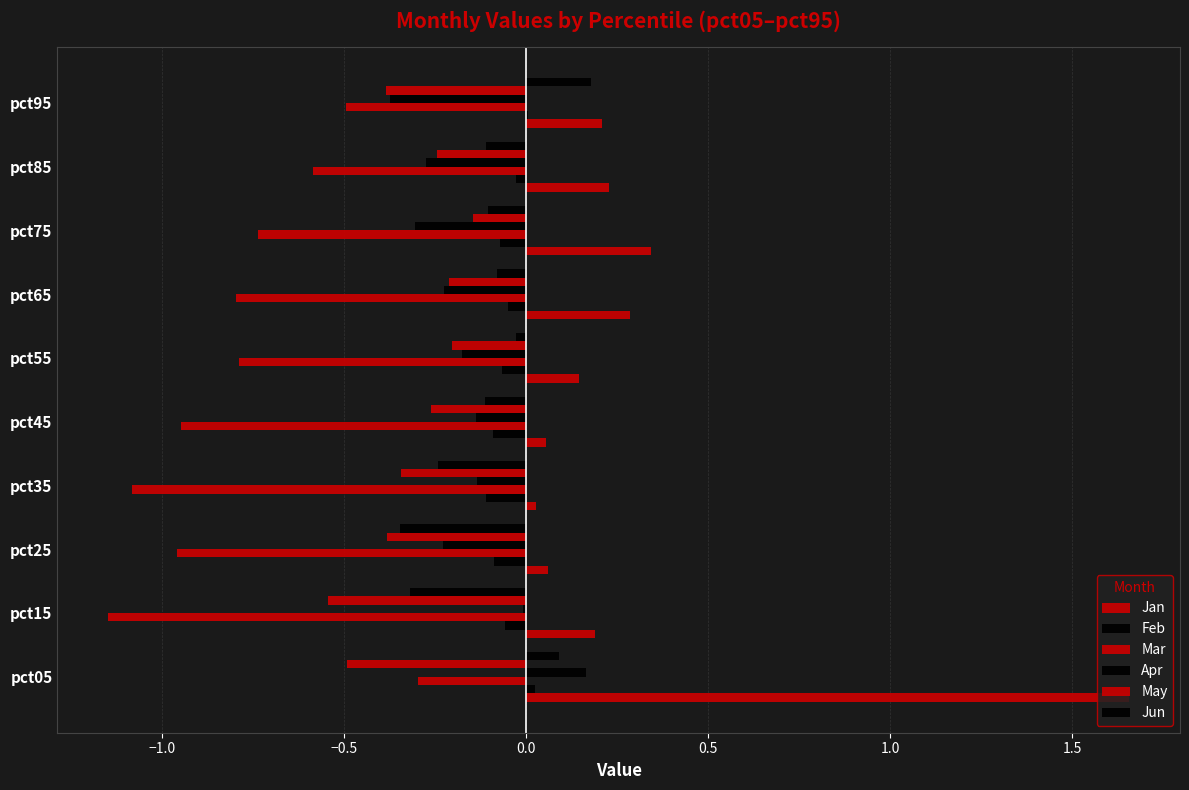

What is the maximum value for Jan?

1.7